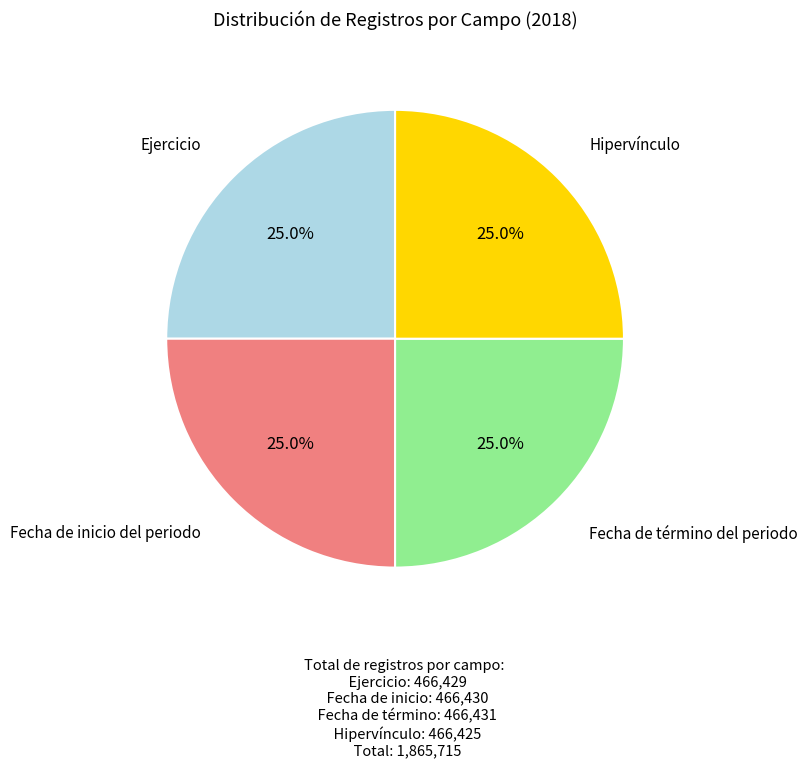

Is there a majority slice in this chart?

No